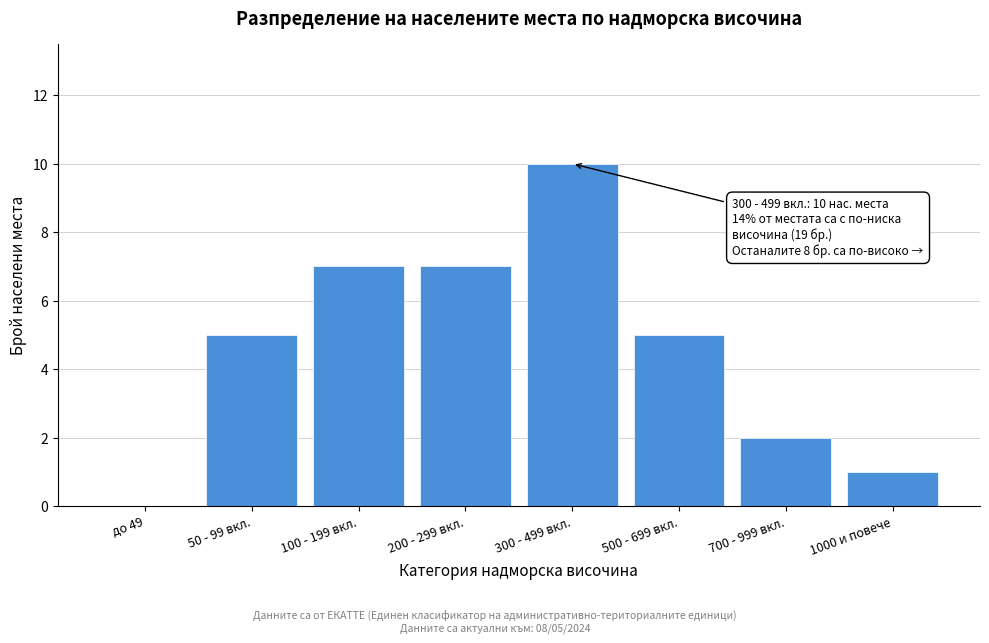

Reading right to left, transcribe all the data shown in this chart.

1000 и повече=1	700 - 999 вкл.=2	500 - 699 вкл.=5	300 - 499 вкл.=10	200 - 299 вкл.=7	100 - 199 вкл.=7	50 - 99 вкл.=5	до 49=0